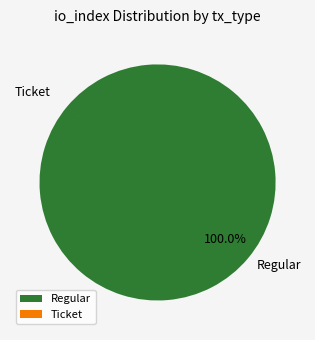

Which slice represents more than half of the pie?

Regular